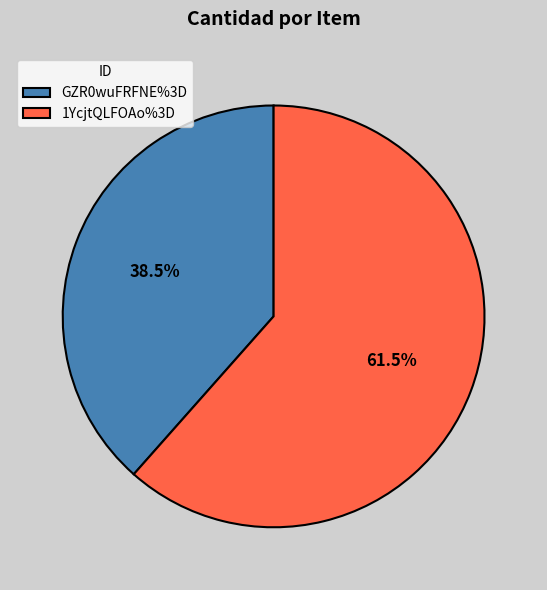

Which has a higher value, GZR0wuFRFNE%3D or 1YcjtQLFOAo%3D?

1YcjtQLFOAo%3D